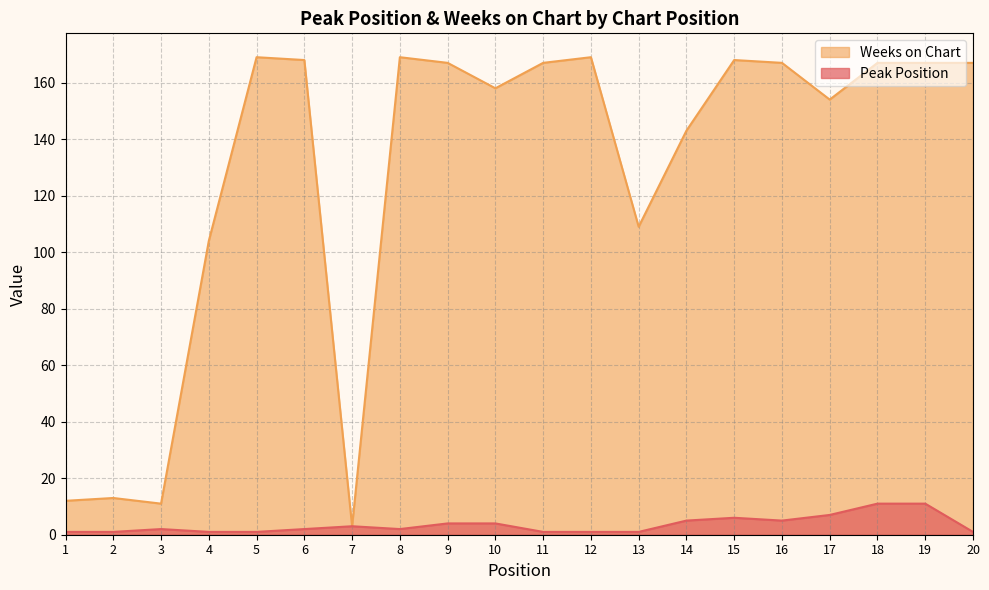

Rank the series by their maximum value, from lowest to highest.

Peak Position, Weeks on Chart